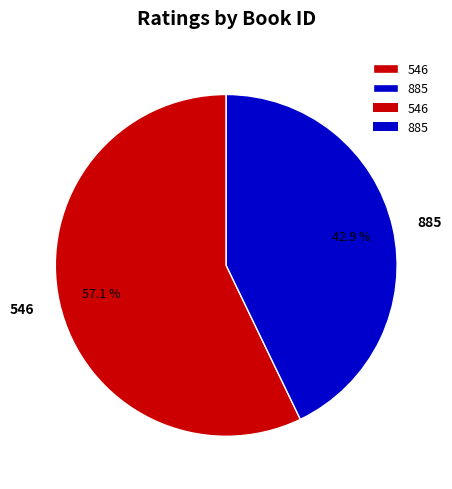

What percentage is the 546 slice, to the nearest percent?

57%